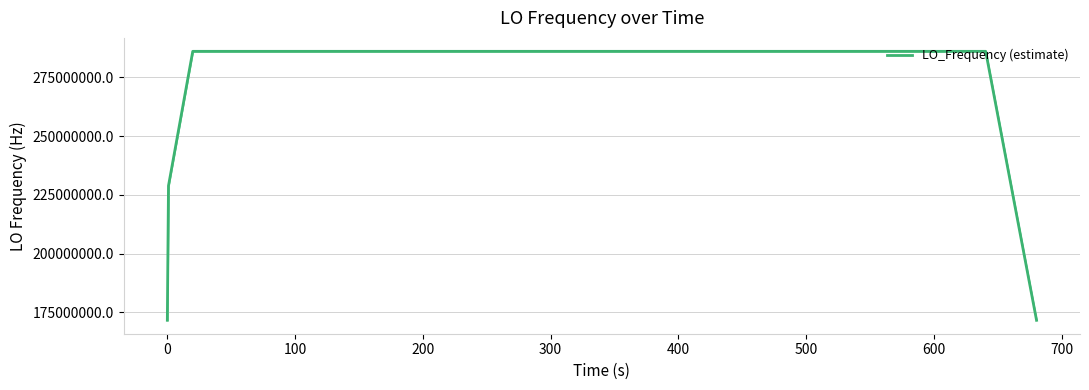

What is the minimum value shown in the chart?

171628199.6